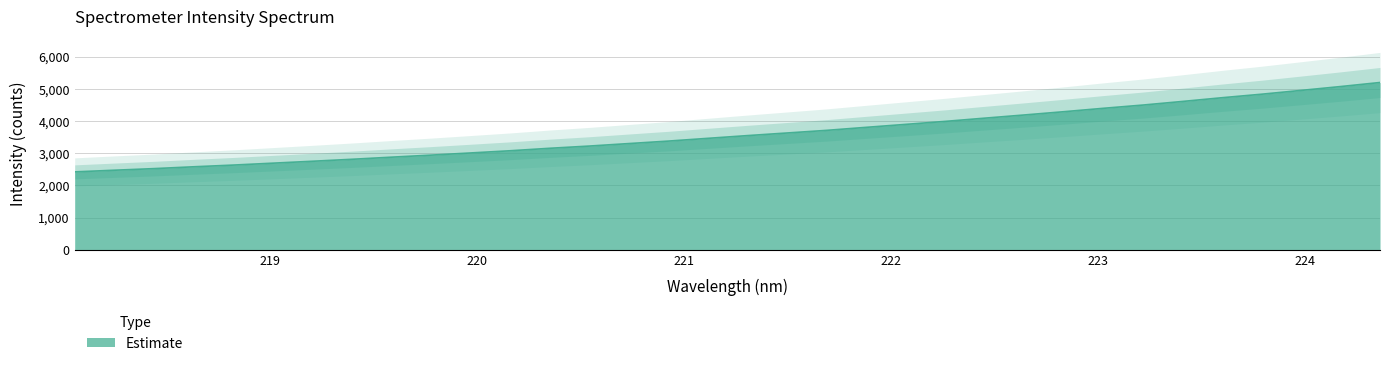

True or false: the data shows 3896.4 at 222.0721.

True